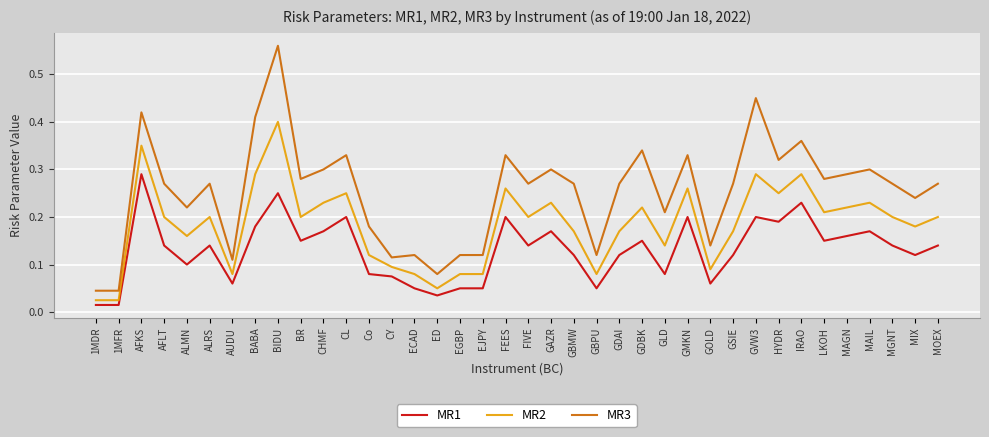

Rank the series by their average value, from highest to lowest.

MR3, MR2, MR1